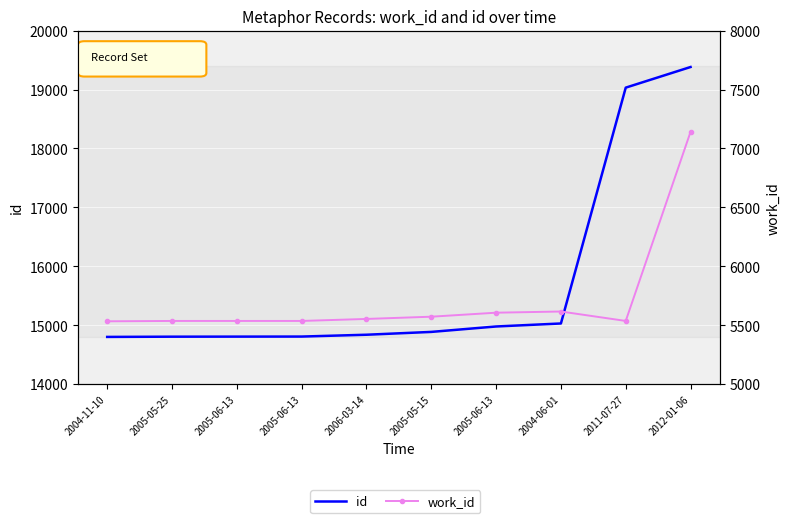

Count the number of categories in the chart.

10